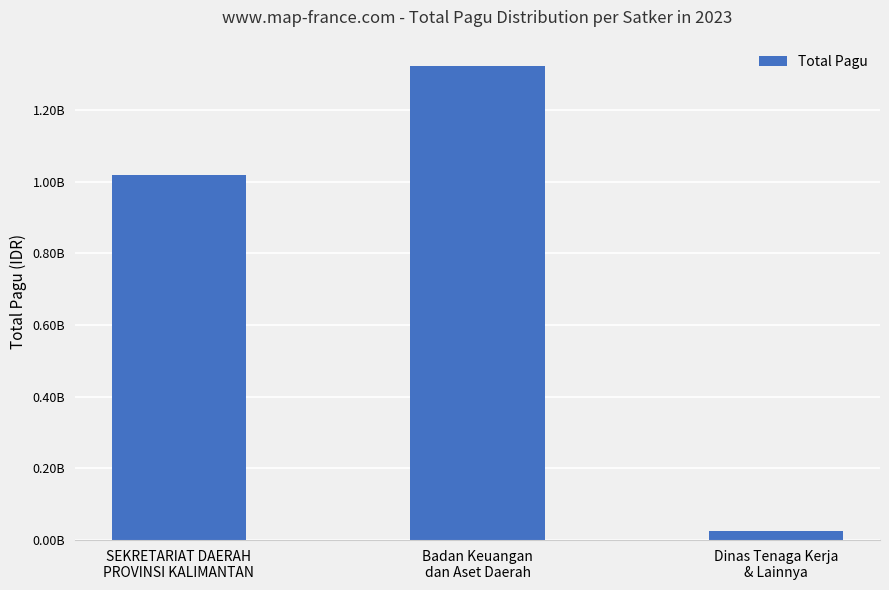

Count the values in the range 24440826 to 1321793126.

3